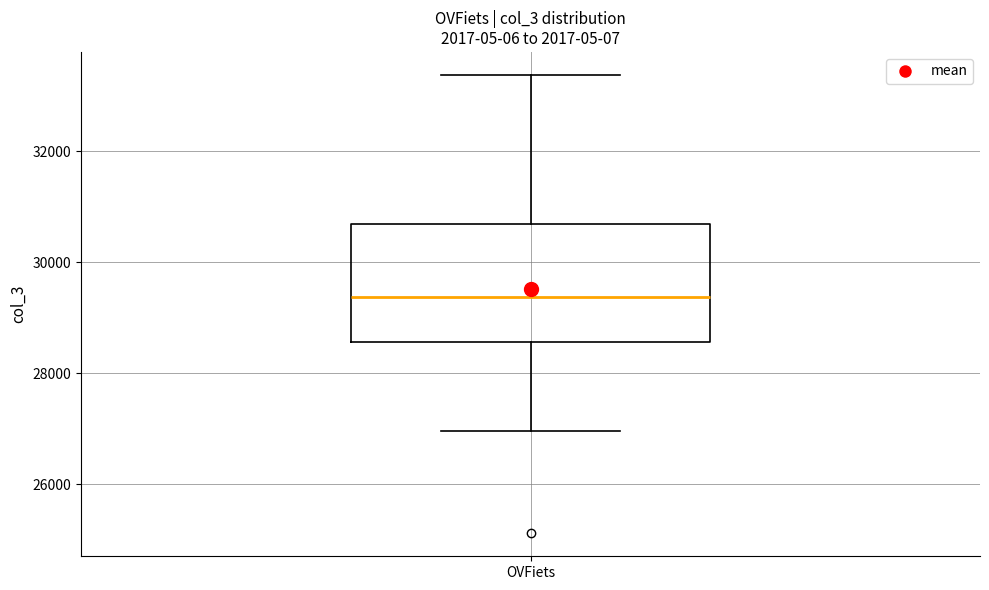

Where is the lower edge of the box for OVFiets on the y-axis? The values are not printed on the chart, so give them approximately, as read against the axis.

28600